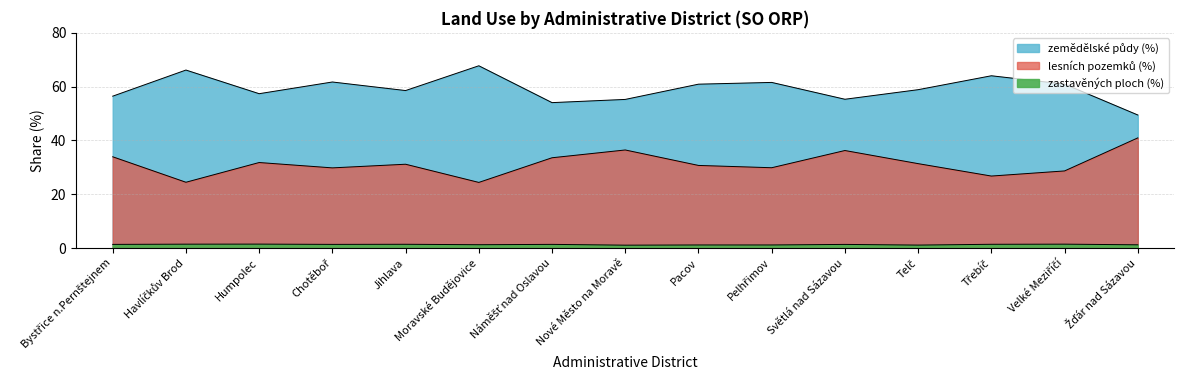

How many interior local valleys does the zemědělské půdy (%) series have?

4